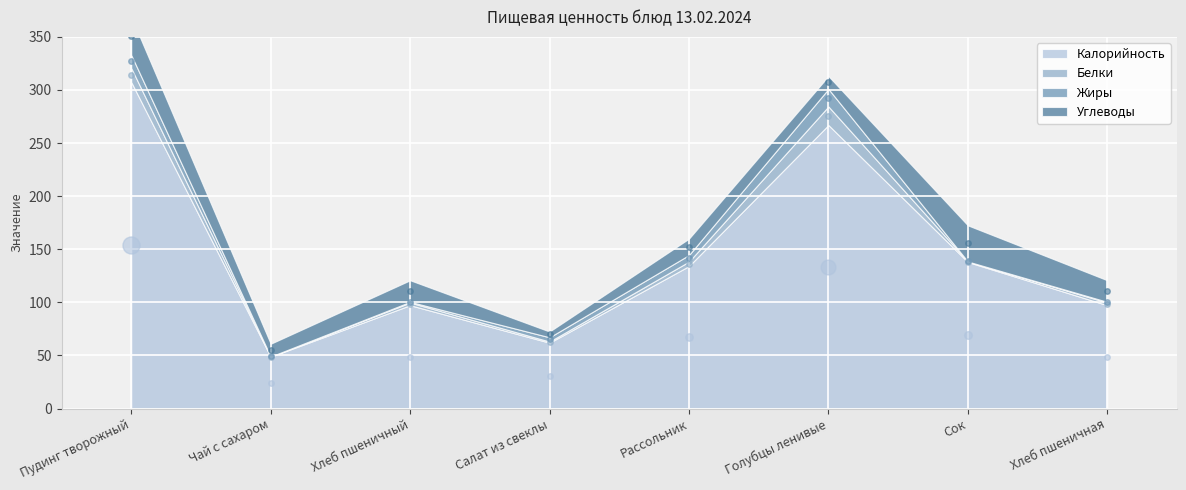

What is the maximum value for Жиры?

16.5